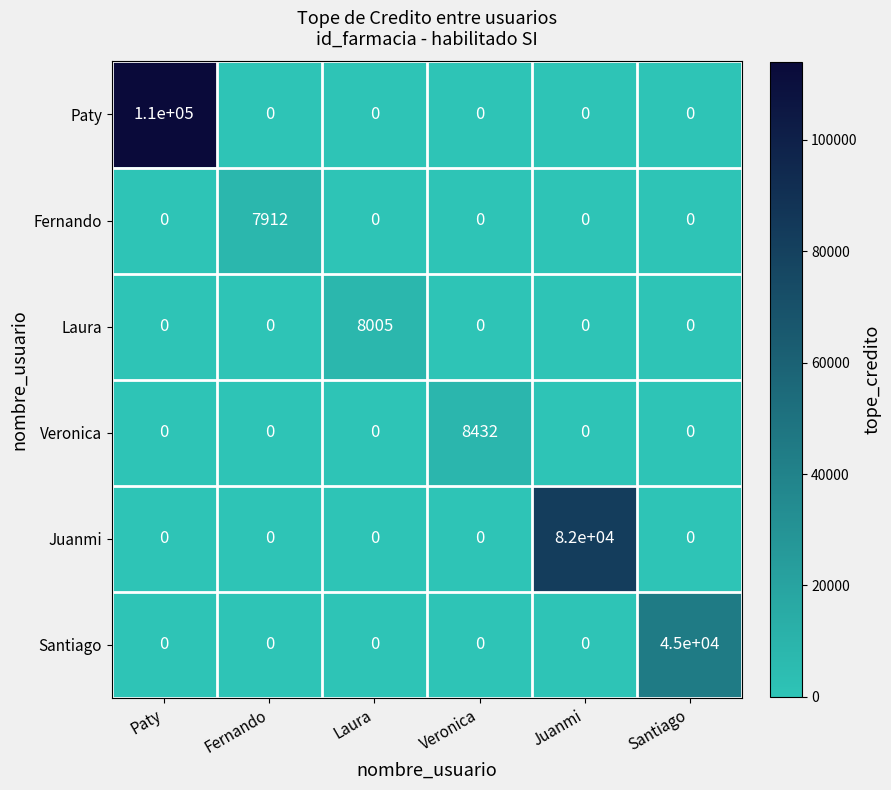

True or false: Veronica has a value of -3186 at Laura.

False